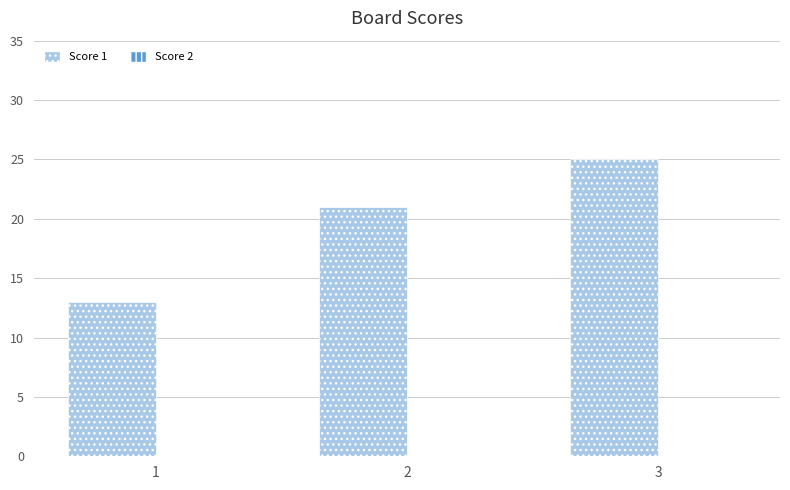

What is the ratio of the value at 1 to the value at 3?

0.5